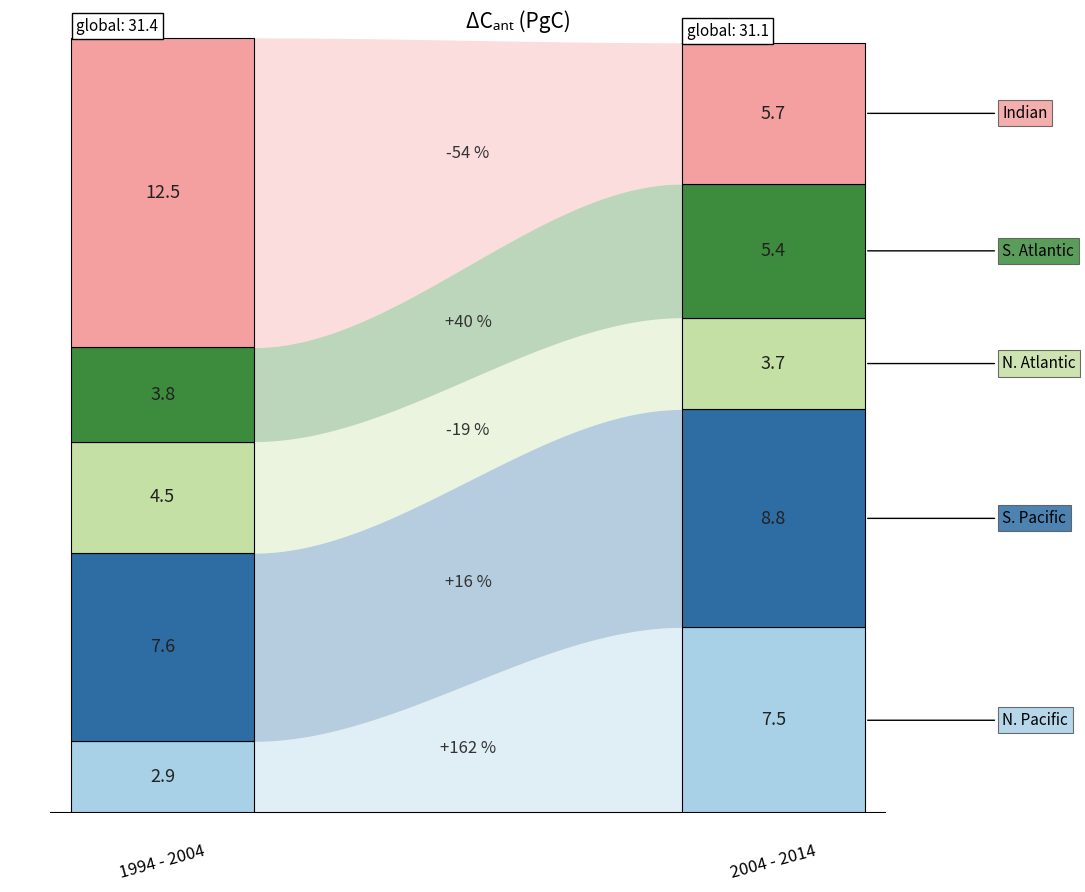

Does the chart display data point markers on the line(s)?

No